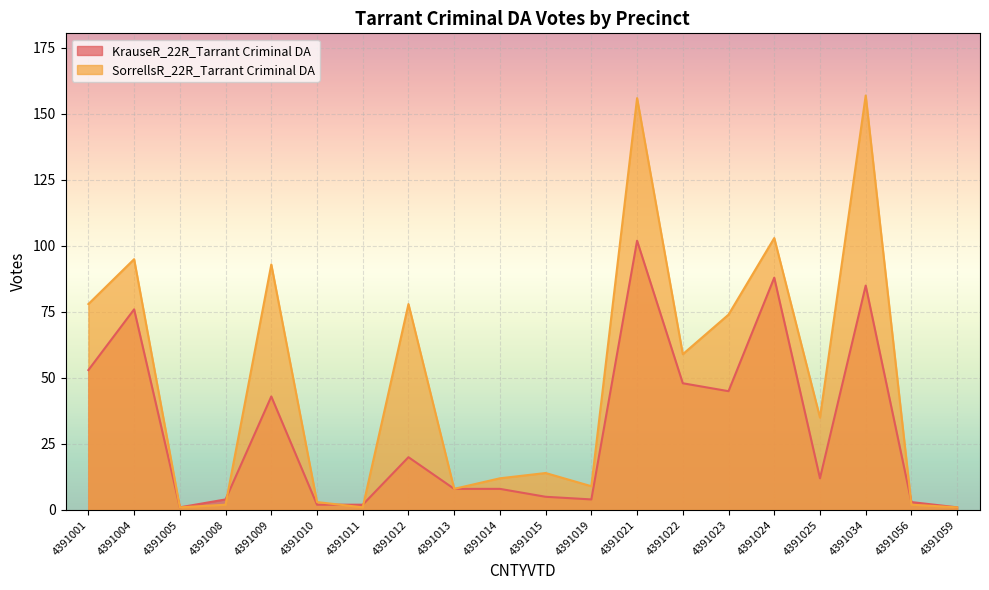

In KrauseR_22R_Tarrant Criminal DA, how many points are higher than both neighbors (excluding endpoints)?

6